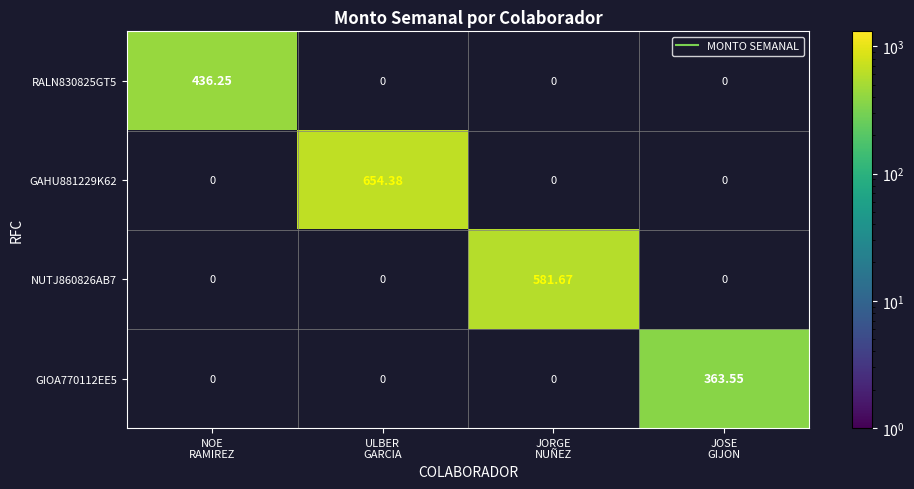

How many values in GIOA770112EE5 are above zero?

1